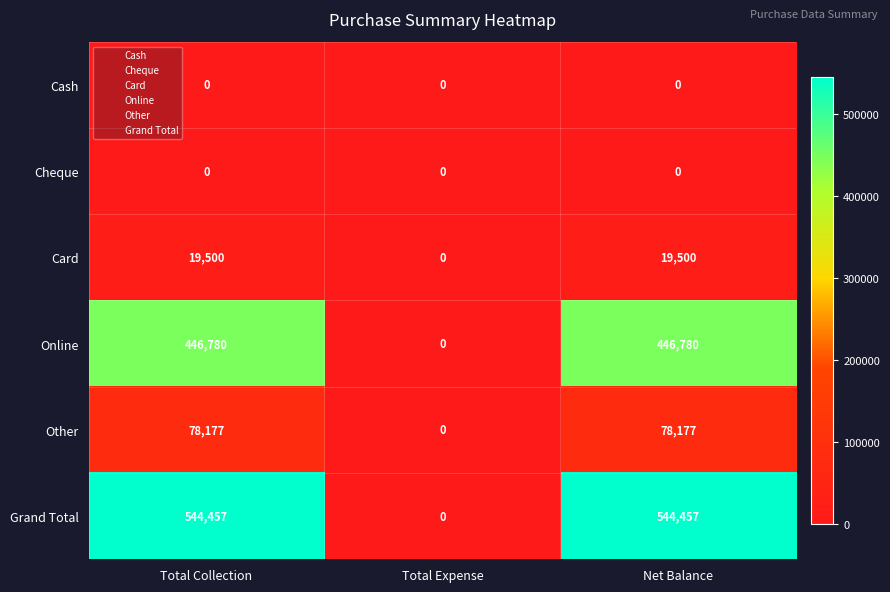

What is the spread (max minus min) of values at Total Collection?

544457